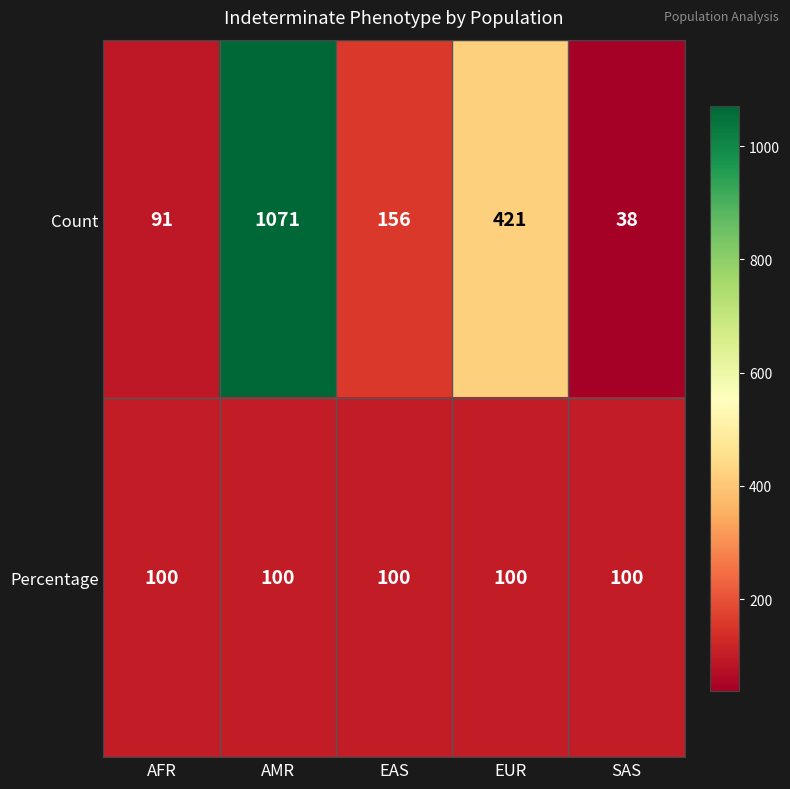

Reading right to left, transcribe all the data shown in this chart.

Count: SAS=38	EUR=421	EAS=156	AMR=1071	AFR=91
Percentage: SAS=100	EUR=100	EAS=100	AMR=100	AFR=100